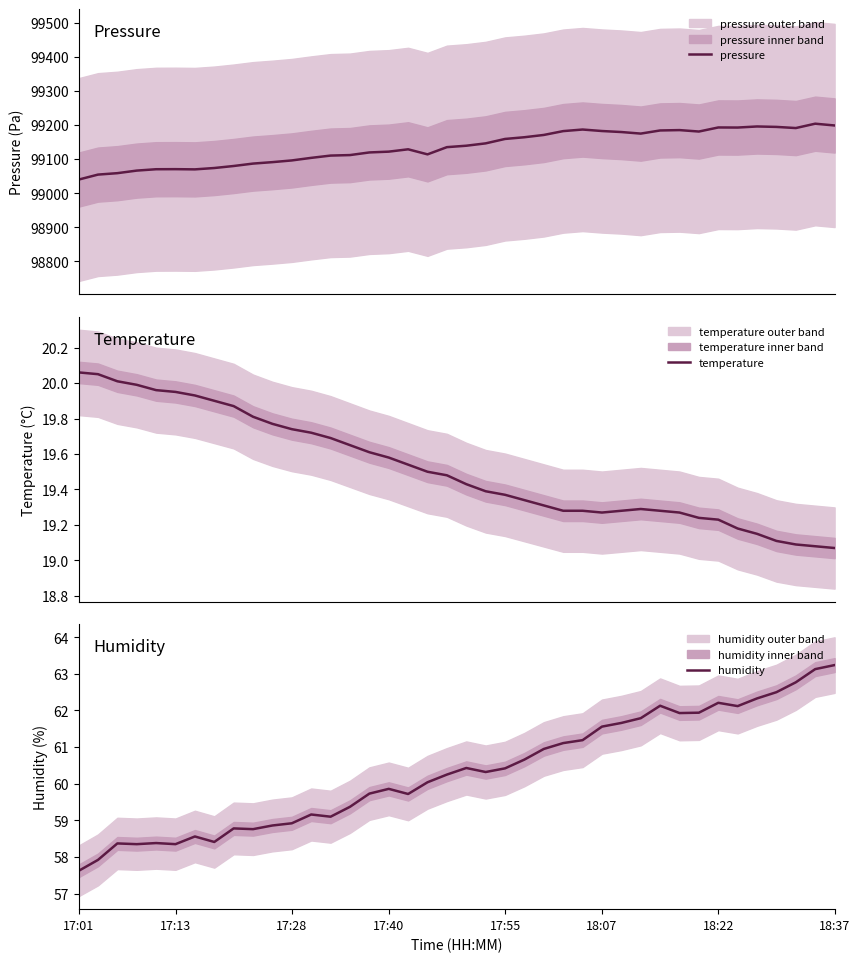

What position from the left is 12?

13